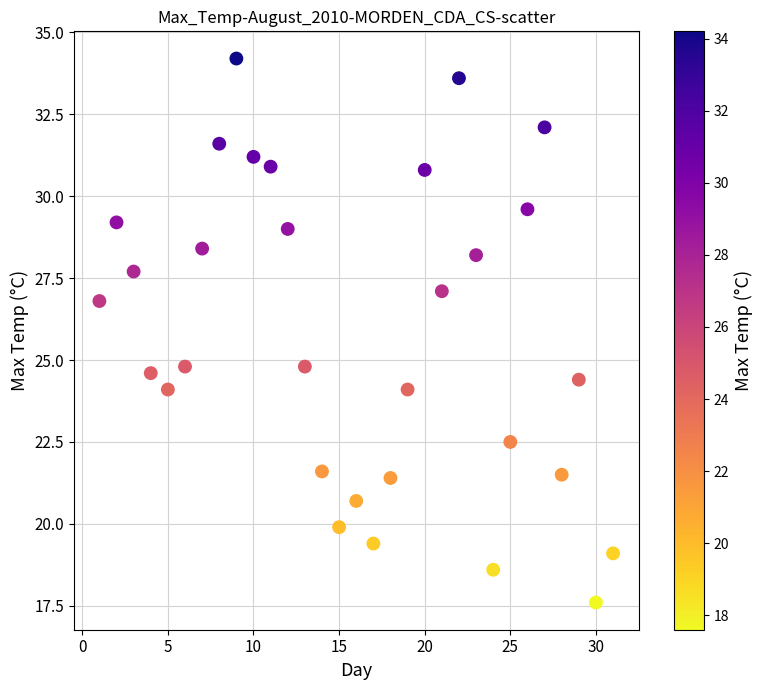

What is the range of X values (max minus min)?

30.0